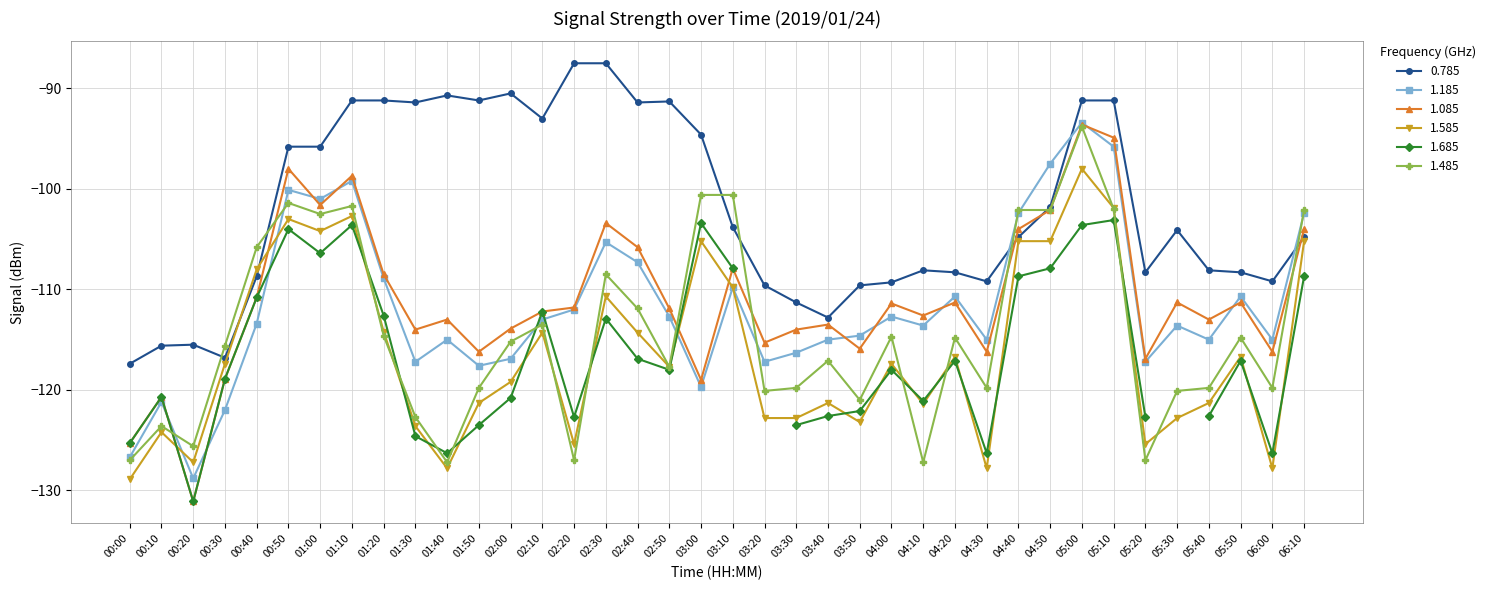

The 1.185 series shows -95.8 at 05:10. True or false?

True